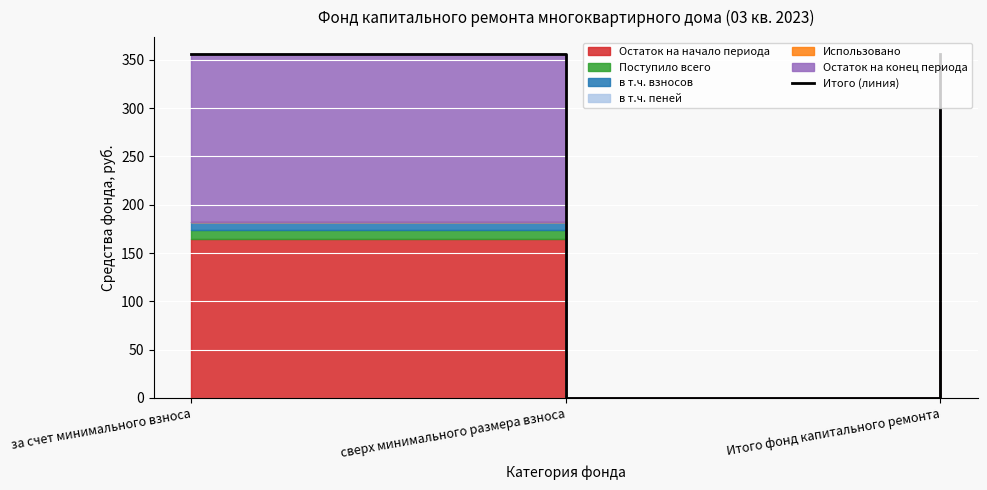

Reading right to left, list all the values displayed in this chart.

355.7	0.0	355.7